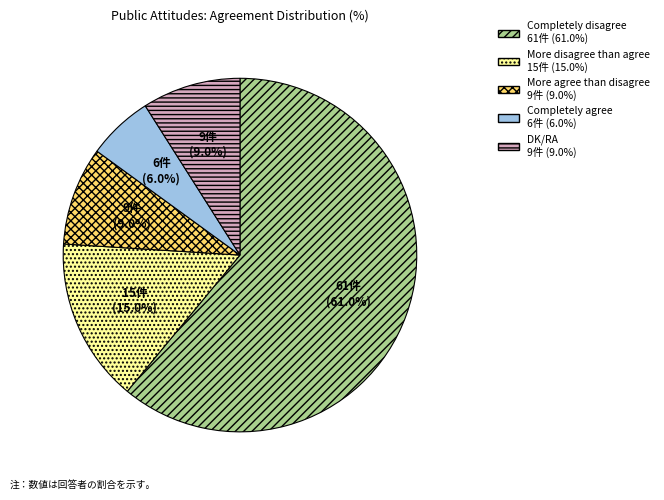

True or false: Completely disagree accounts for 61% of the total.

True